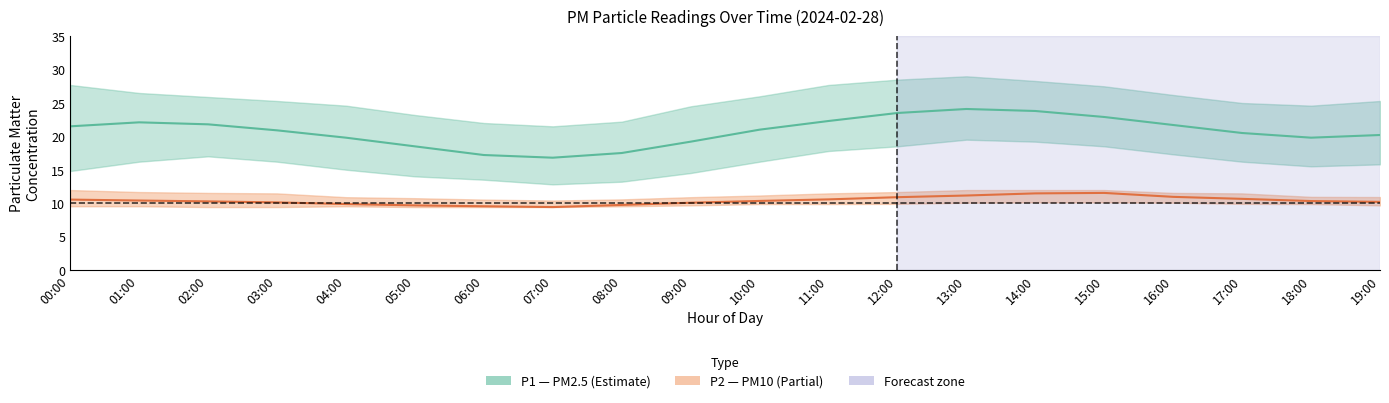

What is the approximate value of P2_mean at 05:00?

9.7